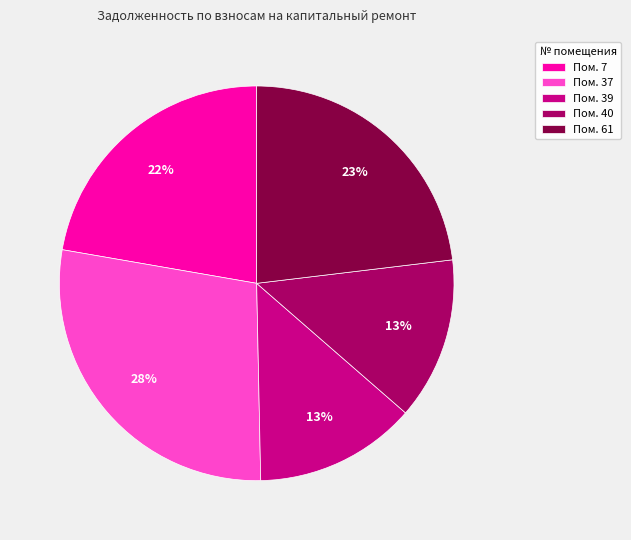

Which category has the biggest portion of the pie?

Пом. 37